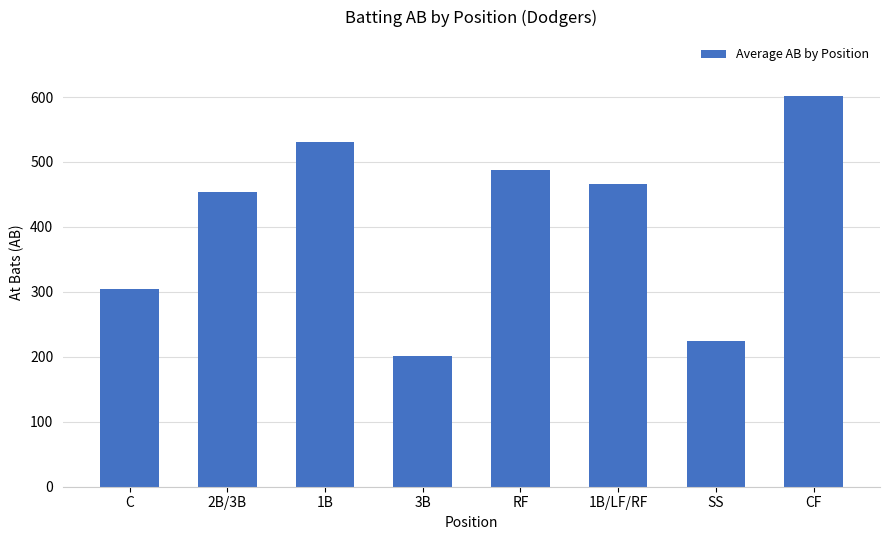

What is the difference between the second highest and minimum values?

329